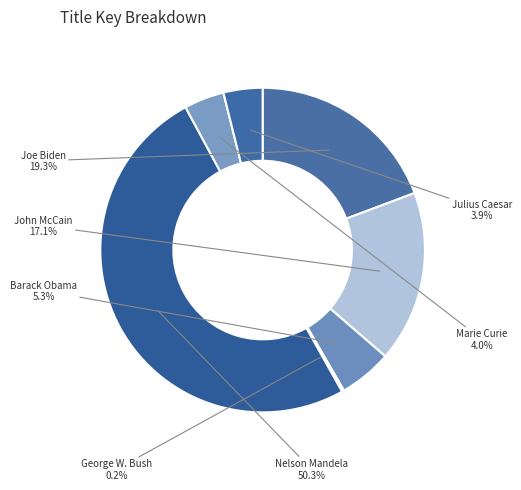

Between Barack Obama and Nelson Mandela, which is larger?

Nelson Mandela